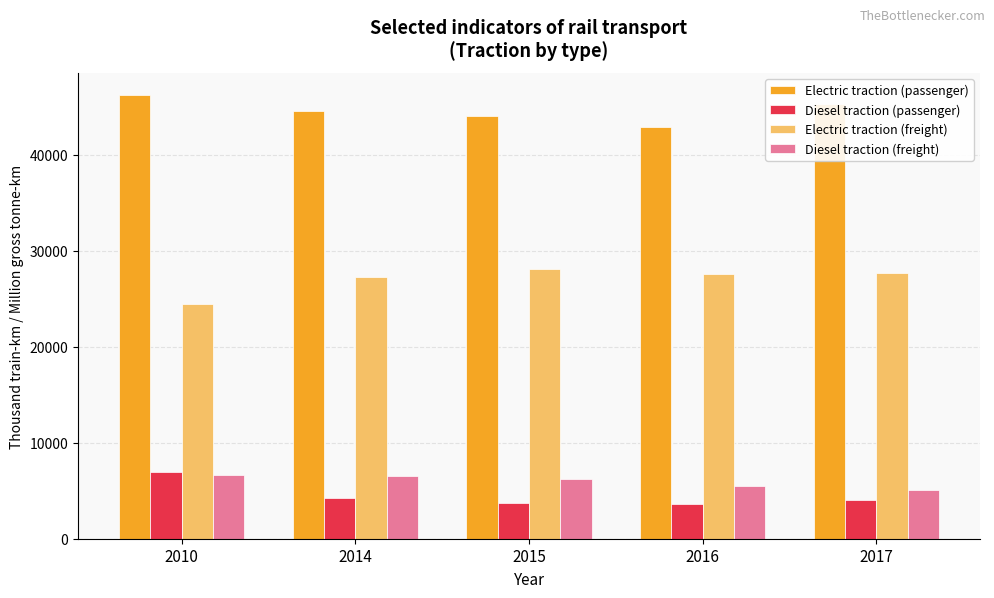

Read the Electric traction (passenger) value at 2015.

44066.1